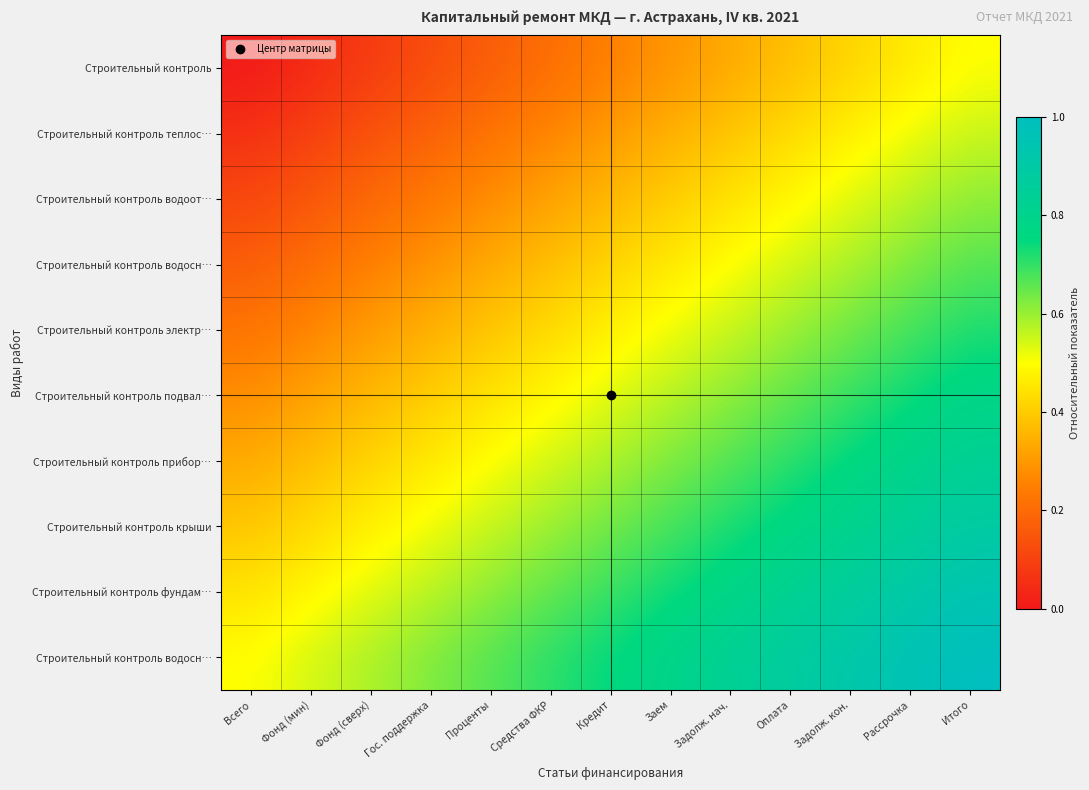

What is the total value across all series at Задолж. нач.?

5.8